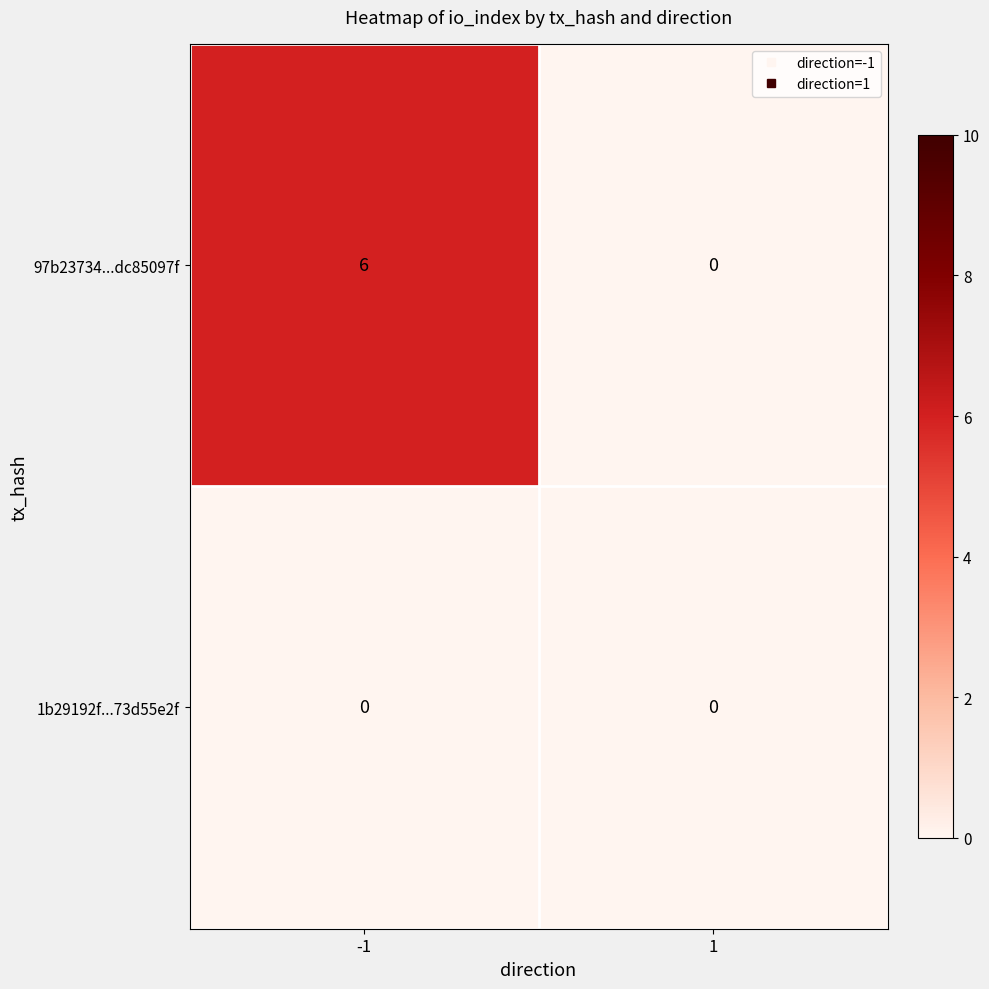

List the series in order of their peak value, lowest first.

1b29192f...73d55e2f, 97b23734...dc85097f